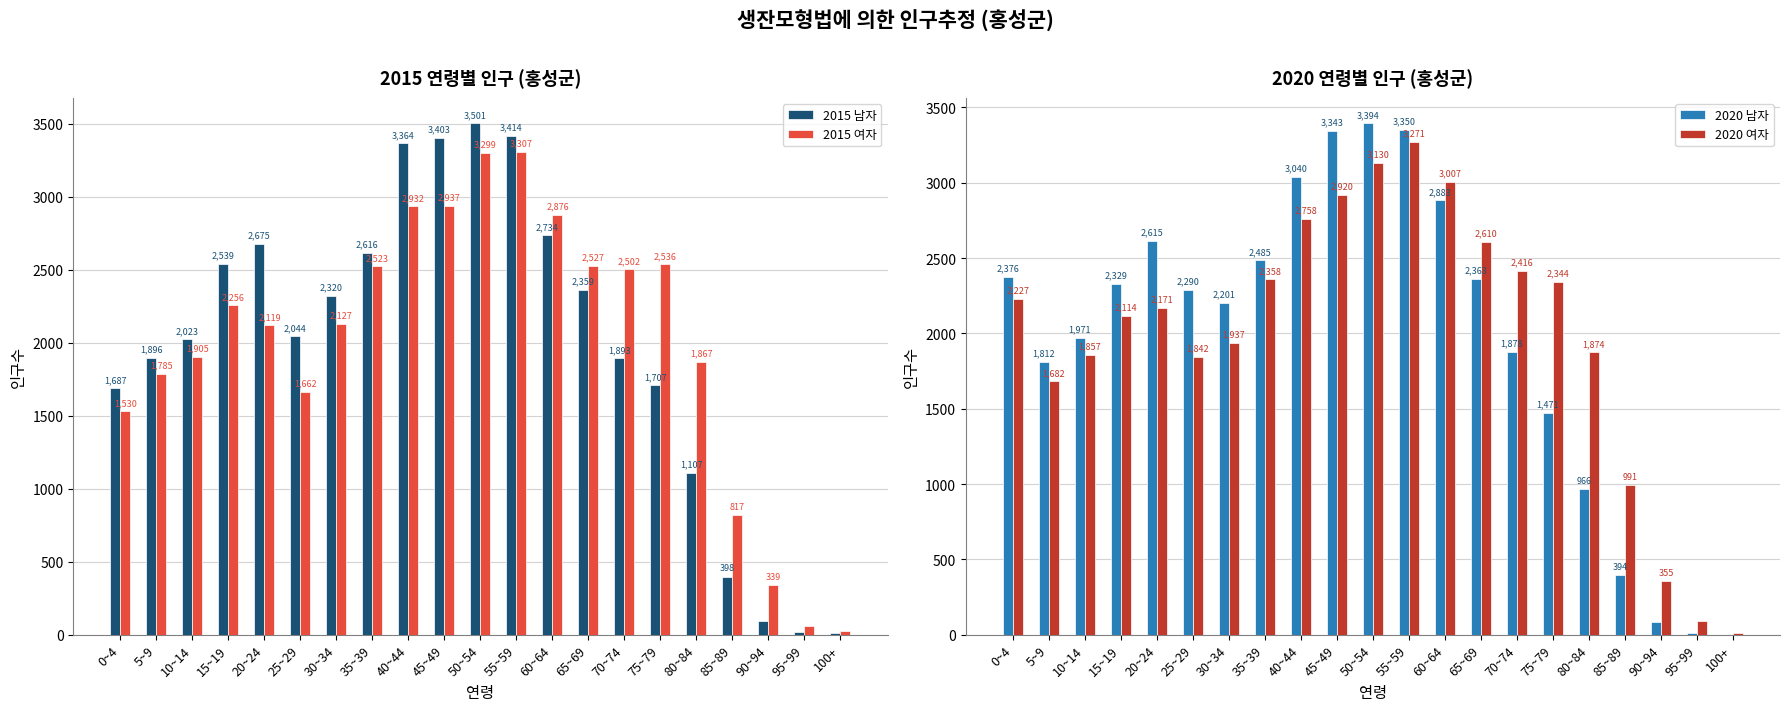

What are all the series names shown in the legend?

2015 남자, 2015 여자, 2020 남자, 2020 여자